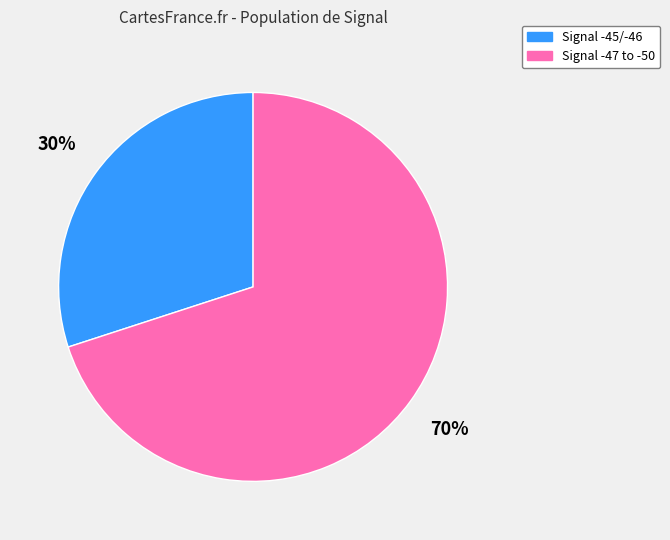

Count the number of slices in the pie.

2